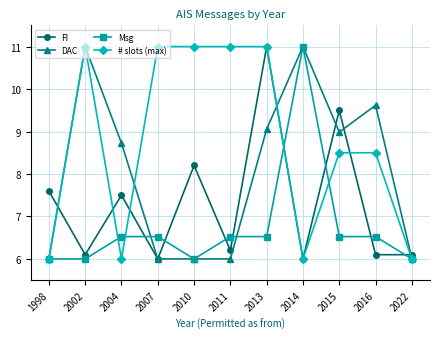

What is the value of the # slots (max) point at the 5th from the left?

11.0